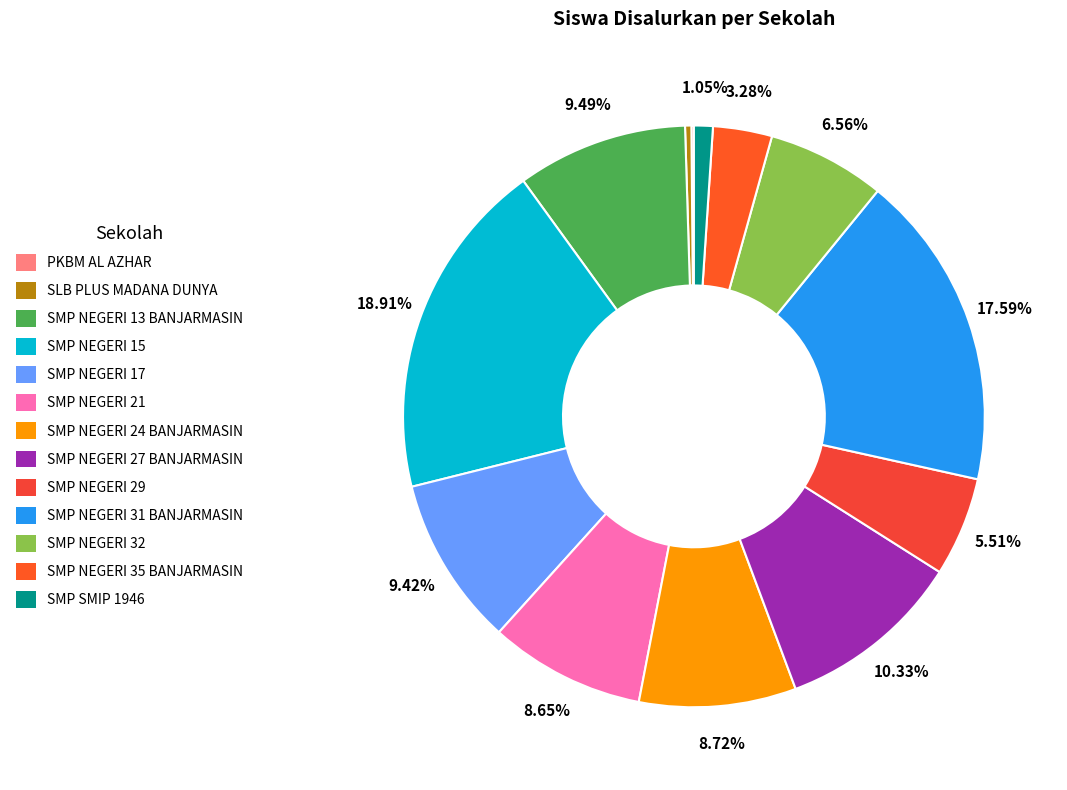

To the nearest percent, what is the difference between the largest and smallest slice percentages?

19%